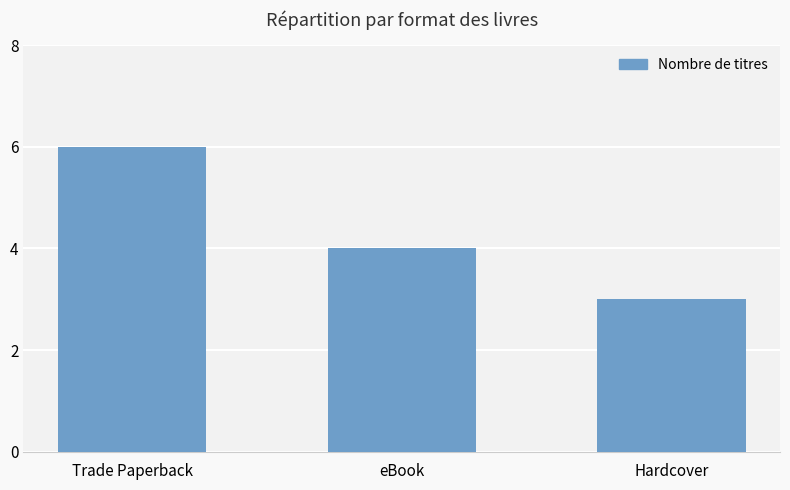

The value at eBook is 4. True or false?

True